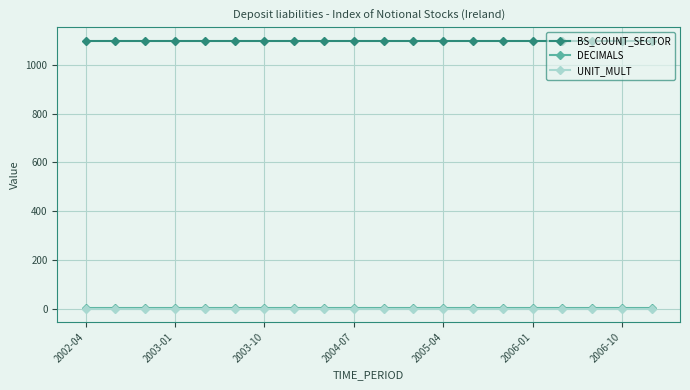

What is the average value of the BS_COUNT_SECTOR series?

1100